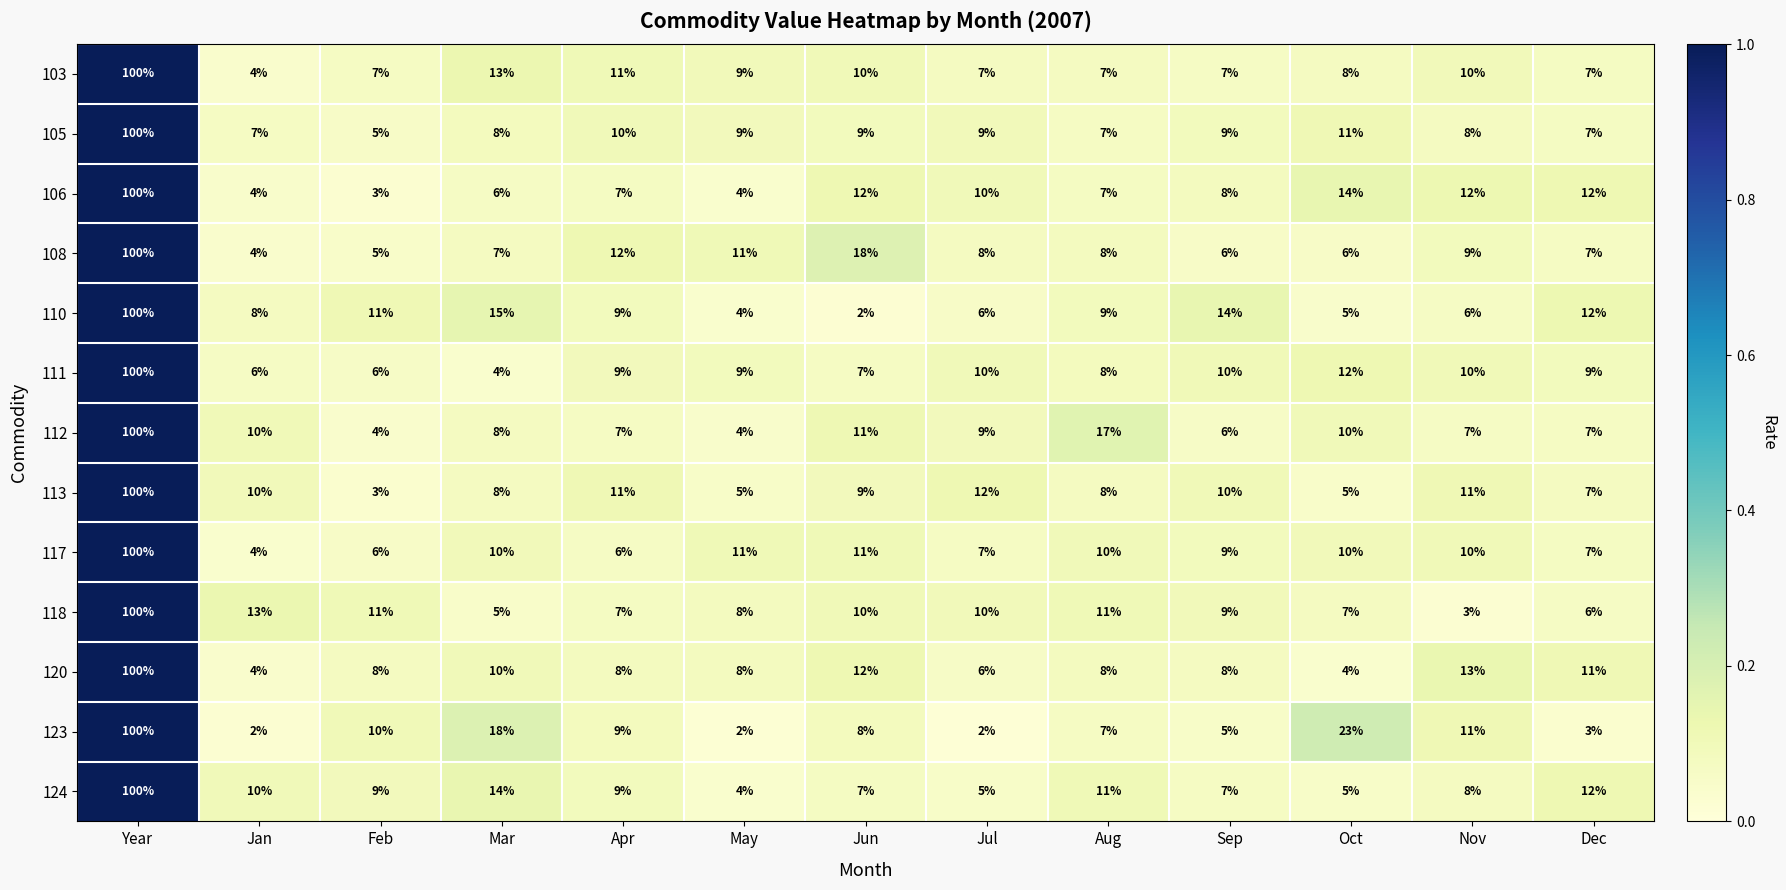

What is the approximate value of 108 at Nov?

9